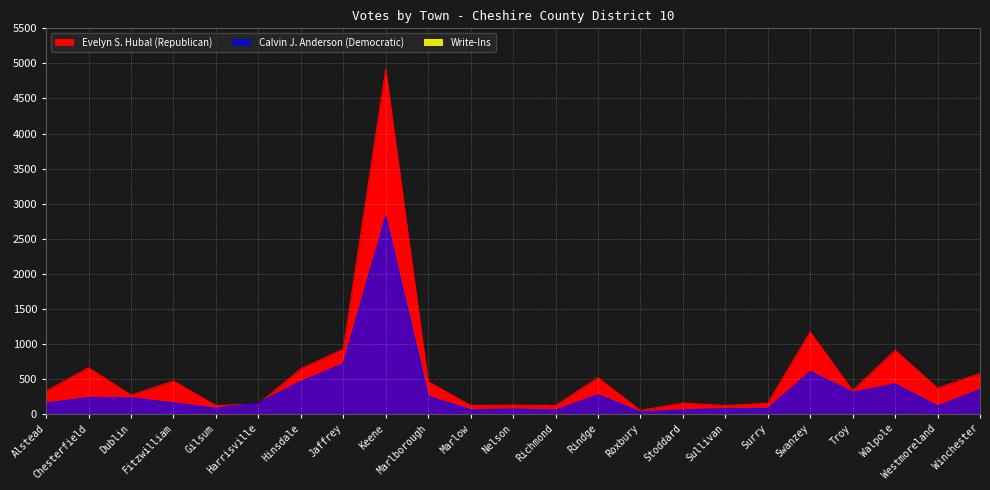

Which series has the largest range (max minus min)?

Evelyn S. Hubal (Republican)